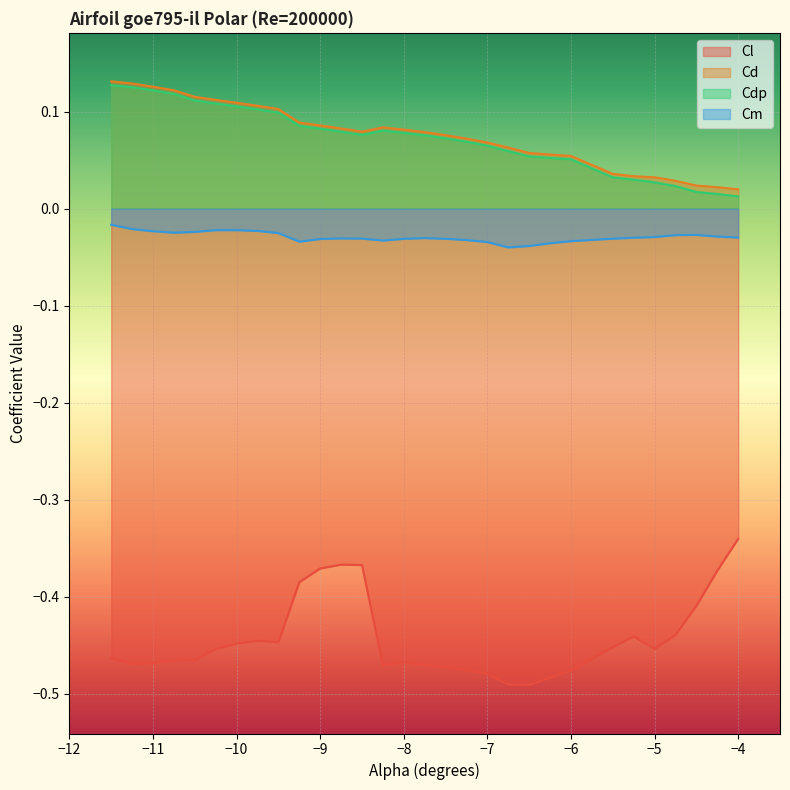

The Cdp series shows 0.0 at -6.25. True or false?

False